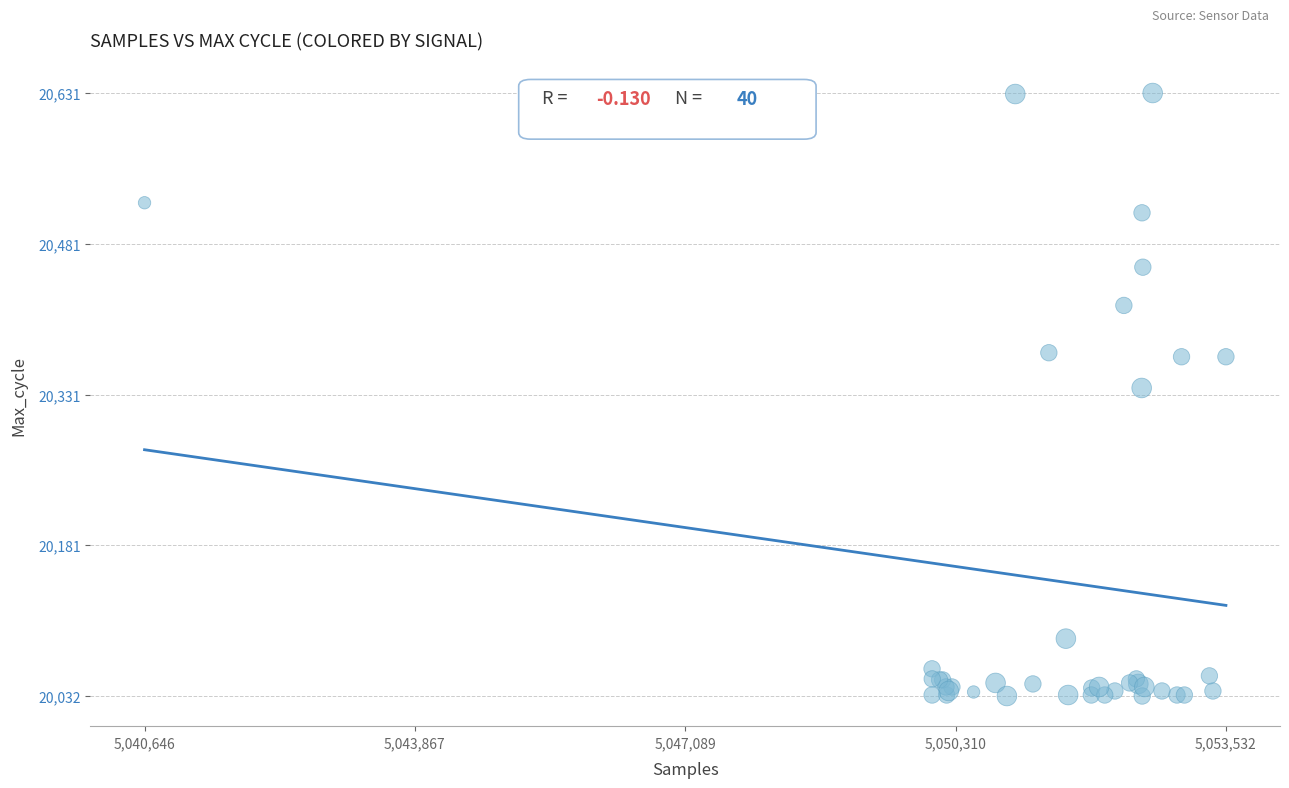

What Y value in the scatter plot is closest to 20331?

20338